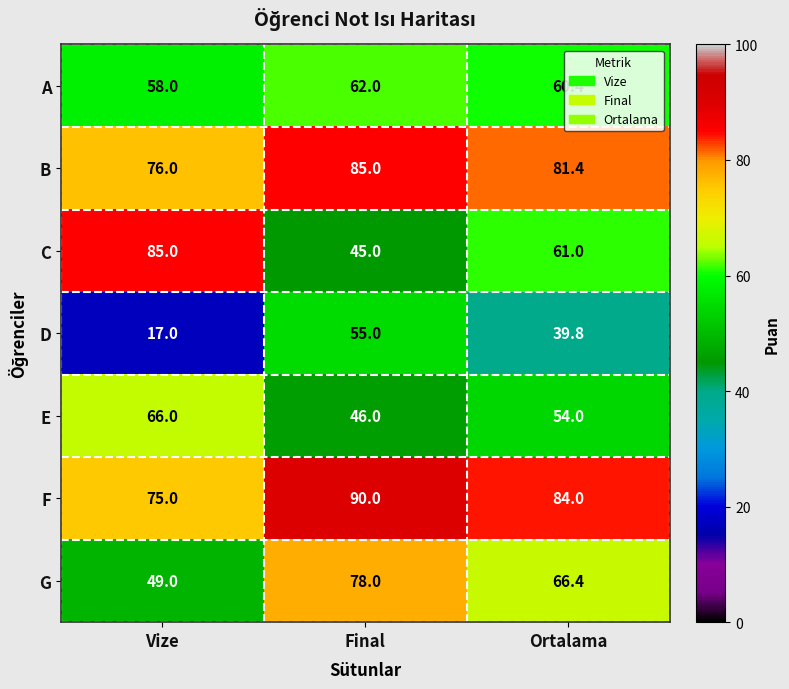

What is the difference between the highest and lowest values at Final?

45.0